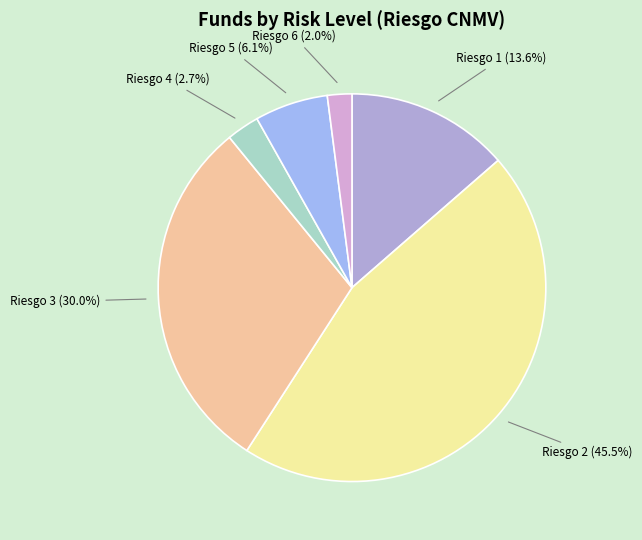

Combined, do Riesgo 4 (2.7%) and Riesgo 3 (30.0%) account for over 50%?

No